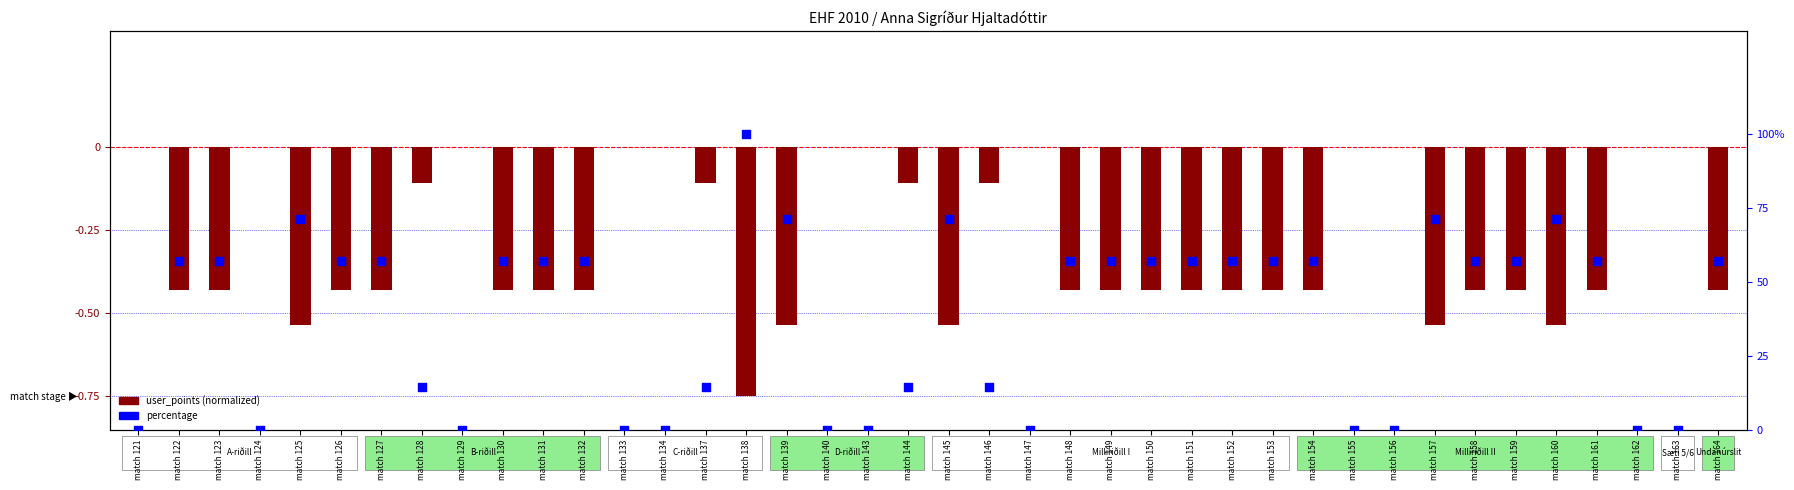

Which series has the widest spread of Y values?

percentage